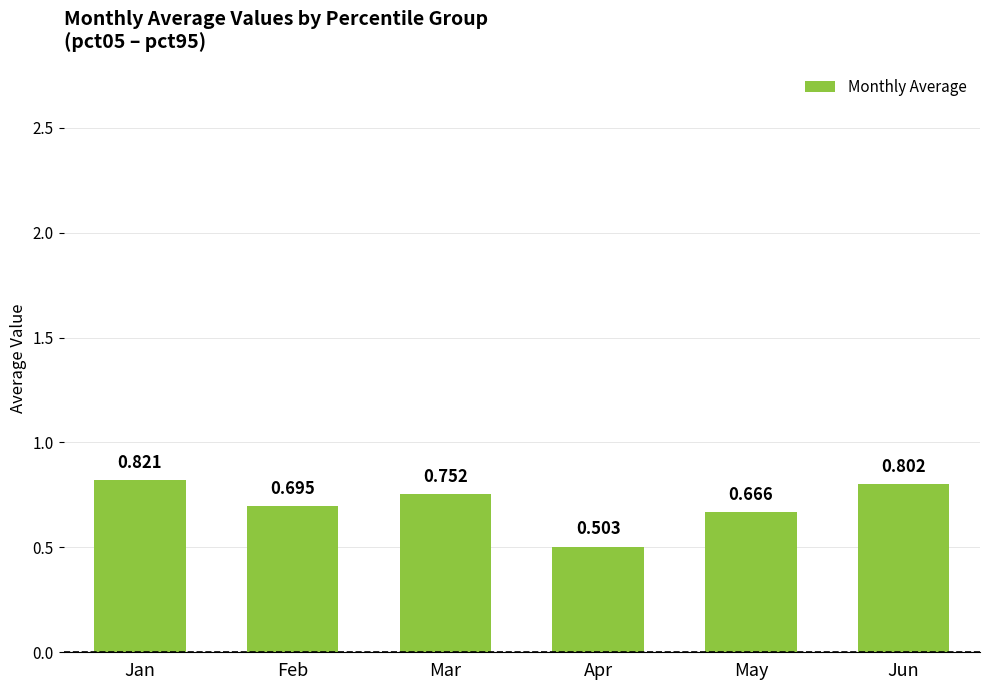

What is the sum of the values at May and Feb?

1.4